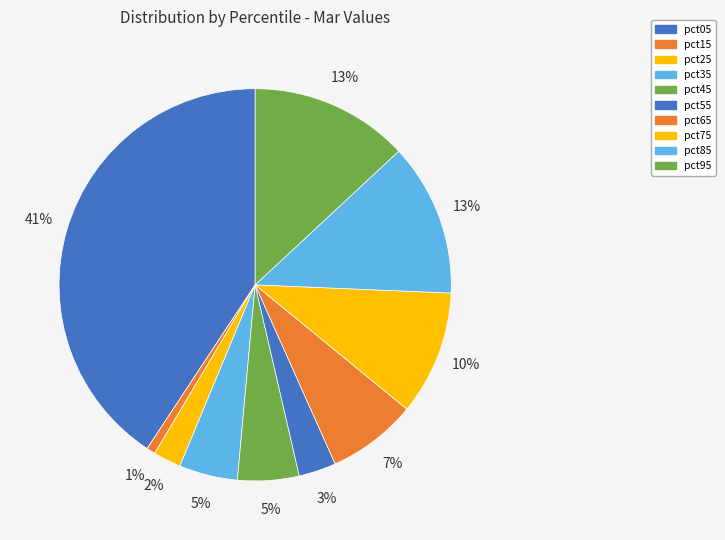

To the nearest percent, what portion does pct15 represent?

1%